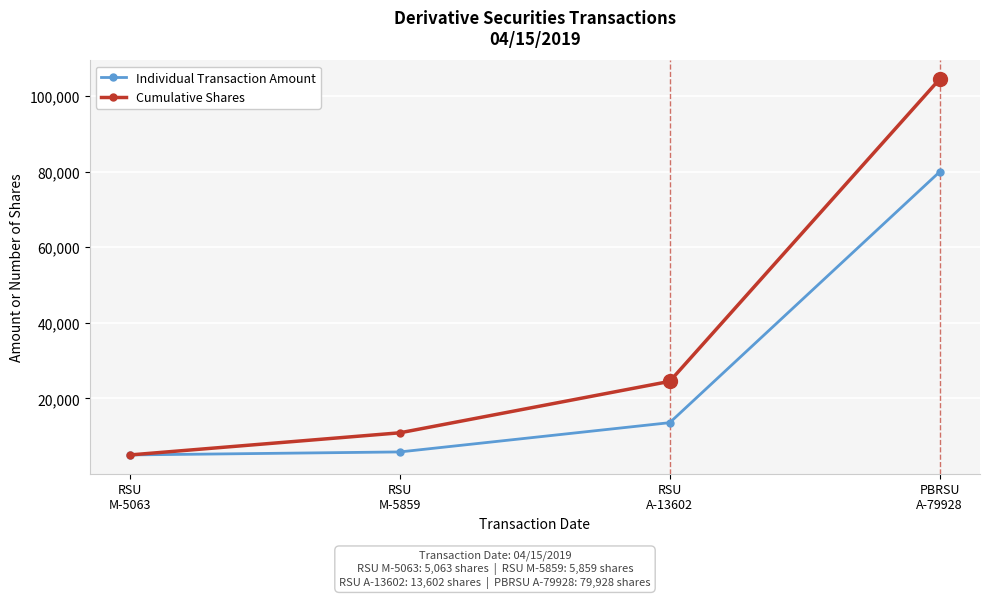

What is the sum of the Individual Transaction Amount values at RSU
M-5859 and RSU
M-5063?

10922